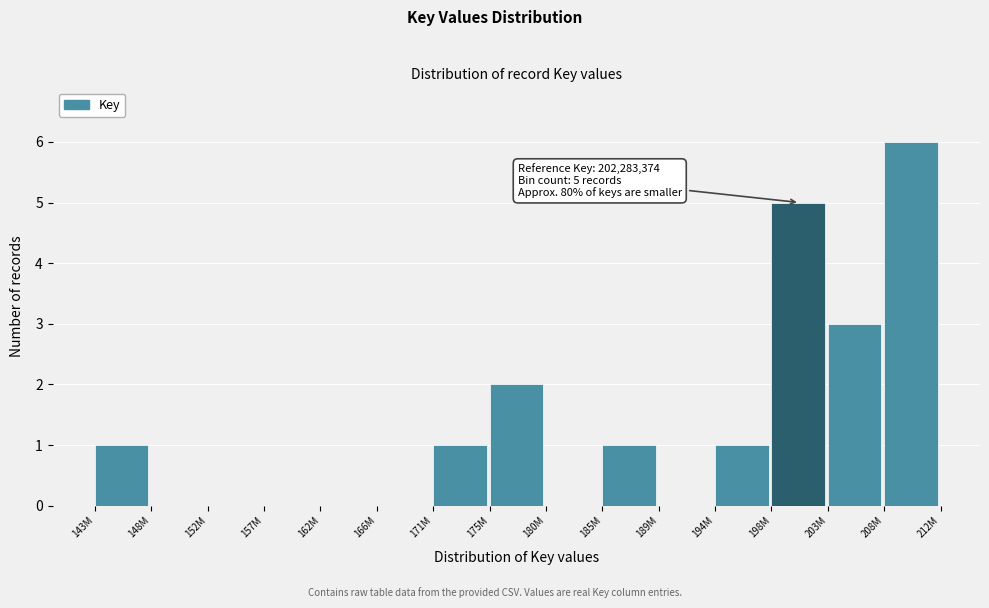

Reading right to left, what are all the values shown in this chart?

208M=6	203M=3	198M=5	194M=1	189M=0	185M=1	180M=0	175M=2	171M=1	166M=0	162M=0	157M=0	152M=0	148M=0	143M=1